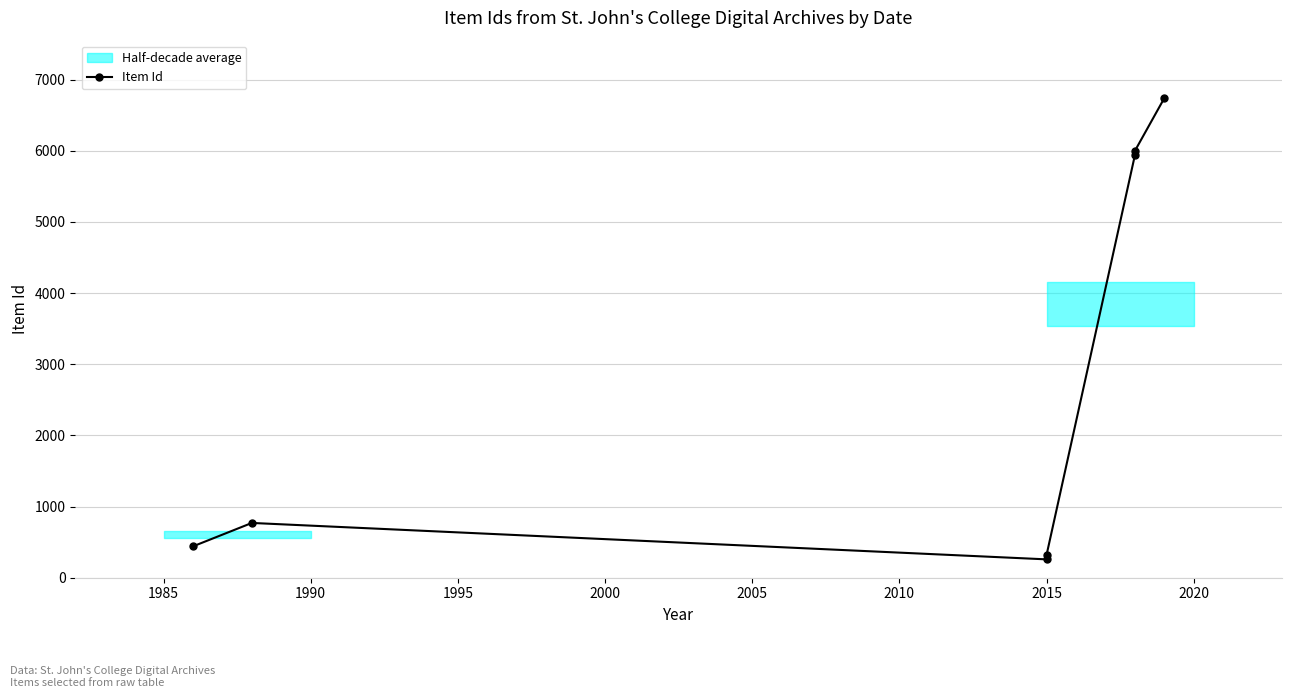

How many data points does each series have?

7